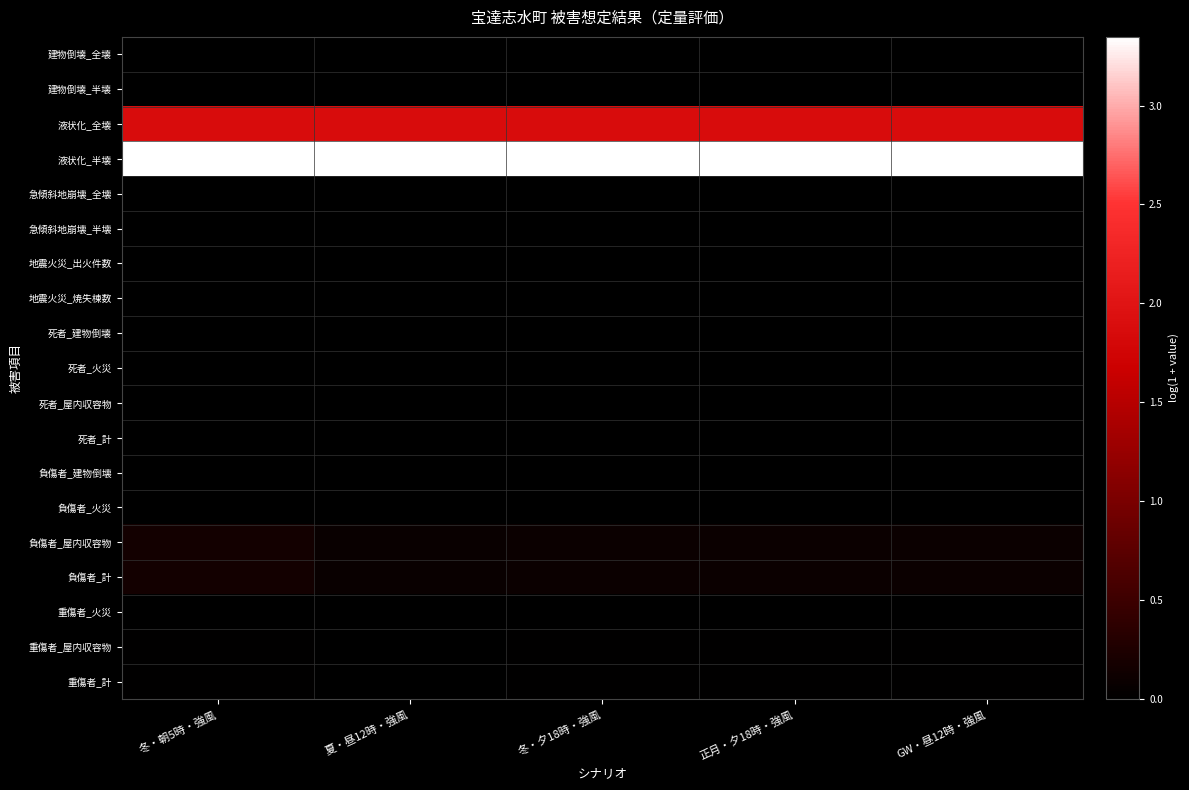

What is the greatest value displayed?

3.3